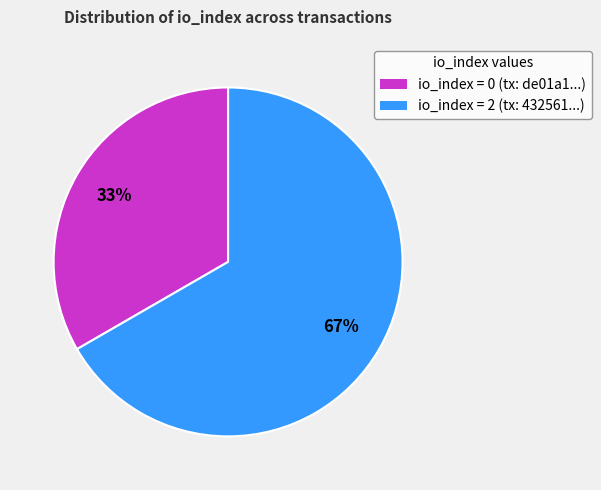

Which has a higher value, io_index = 2 (tx: 432561...) or io_index = 0 (tx: de01a1...)?

io_index = 2 (tx: 432561...)